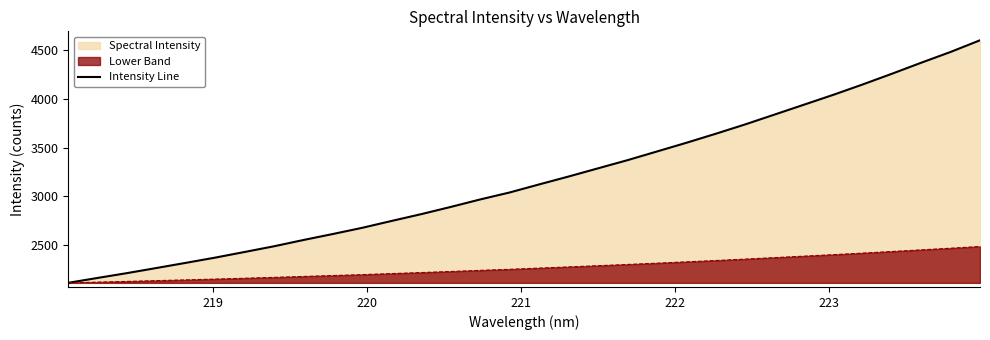

What is the difference between the second highest and minimum values?

2374.4